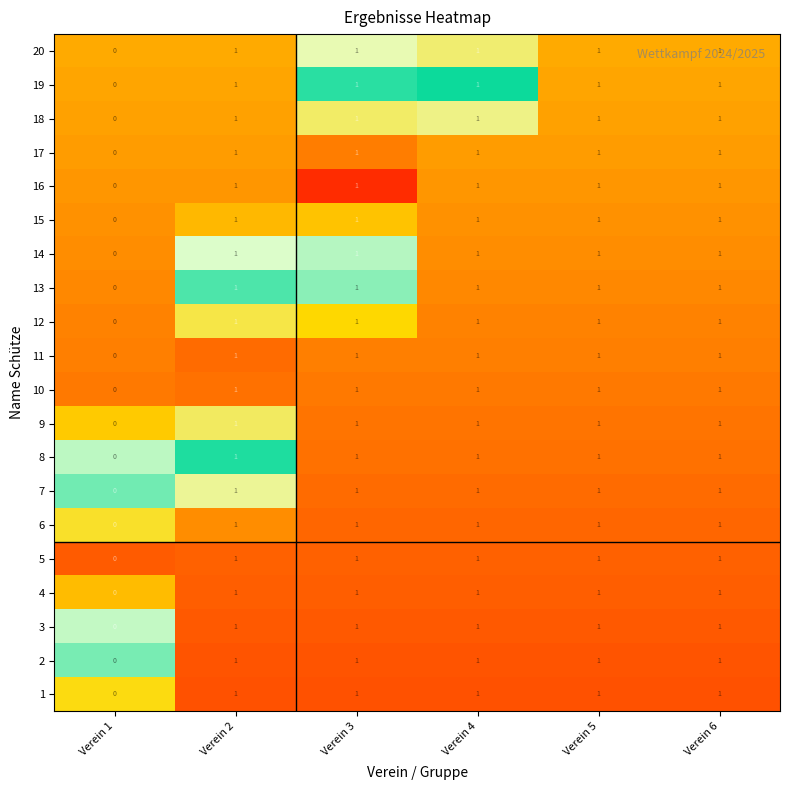

At which label is 1 closest to 0?

Verein 1